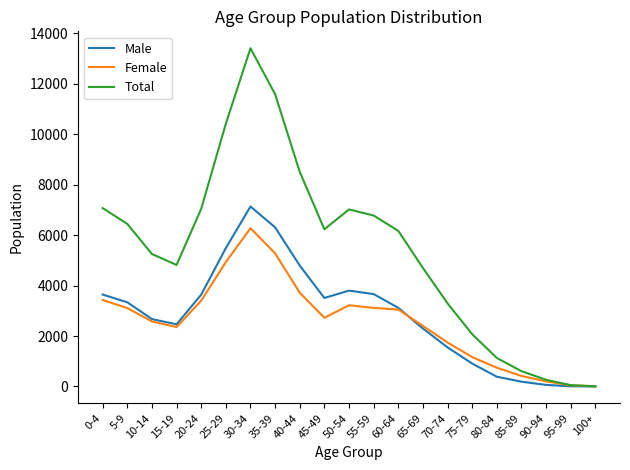

Rank the series at 55-59 from highest to lowest value.

Total, Male, Female